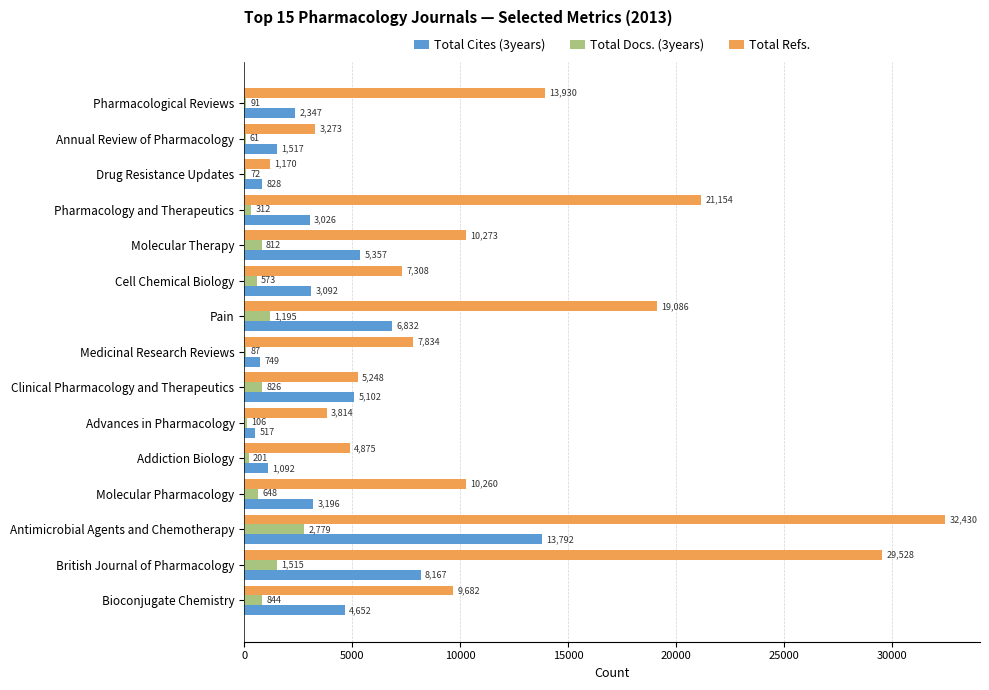

Where is Total Cites (3years) nearest to the value 7154?

Pain